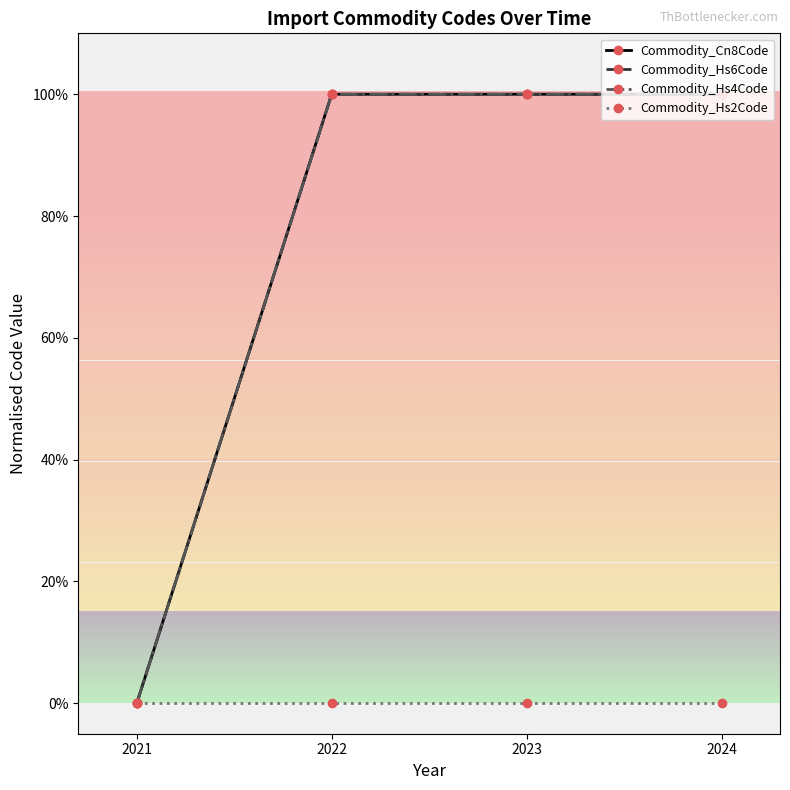

Between 2021 and 2023, which is larger?

2023